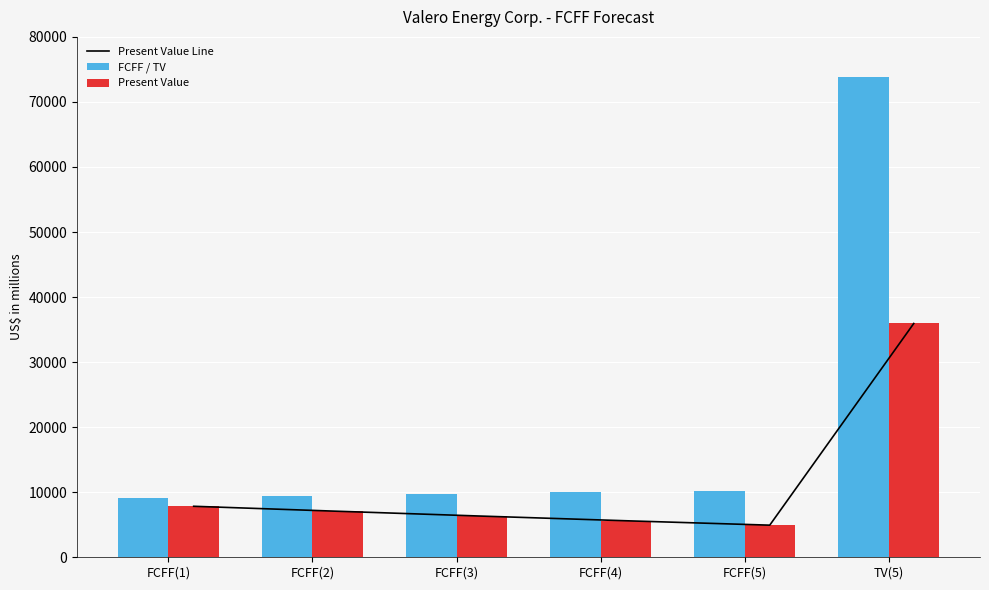

At which label does FCFF / TV first exceed 9985?

FCFF(5)